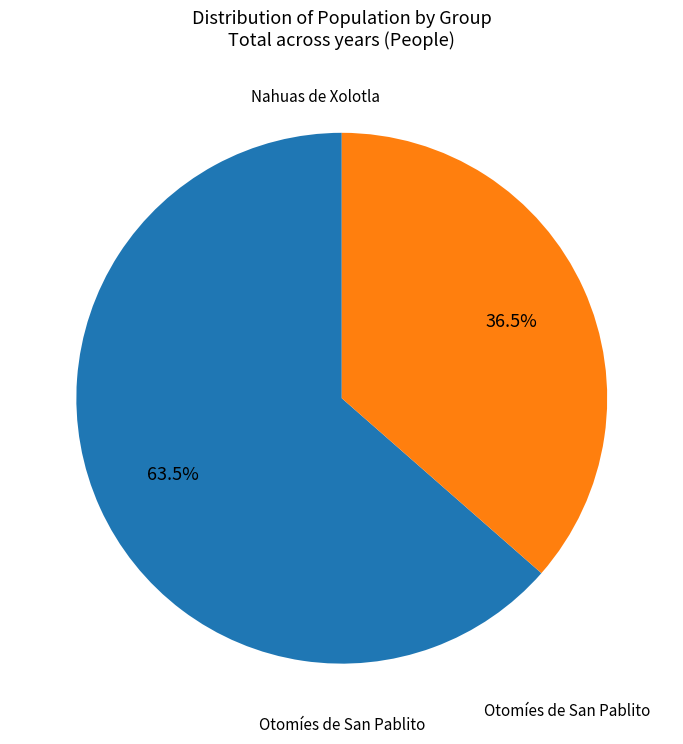

Is there any slice that represents more than half of the pie?

Yes